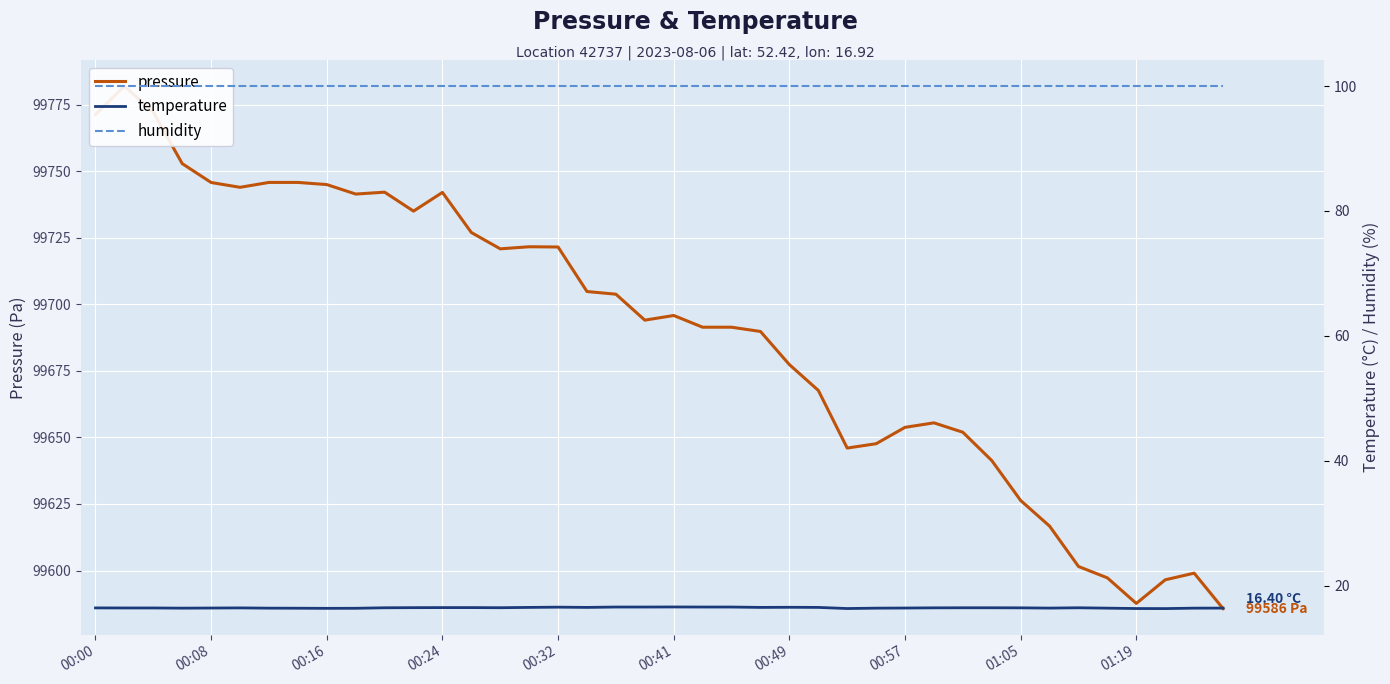

Is the value of pressure at 00:00 greater than the value of humidity at 18?

Yes